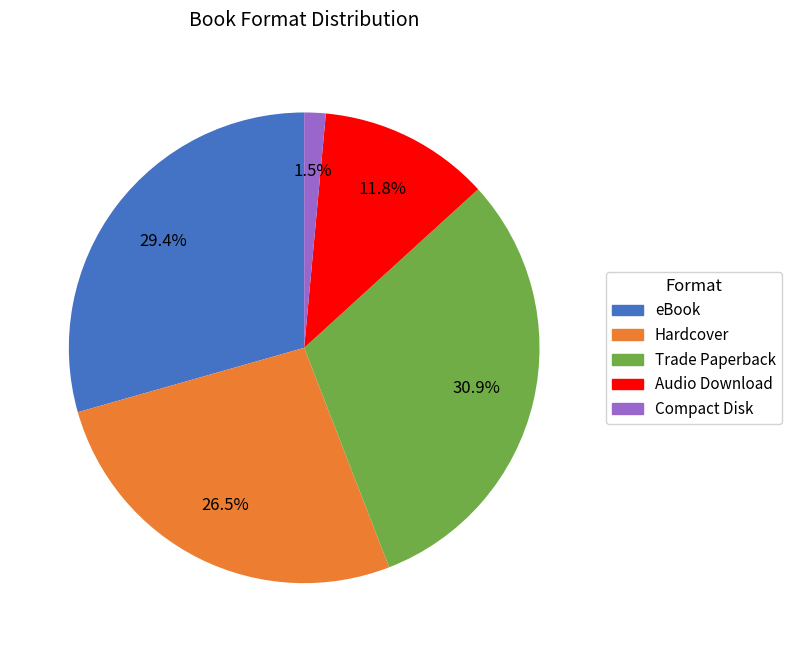

To the nearest percent, what is the difference between the largest and smallest slice percentages?

29%